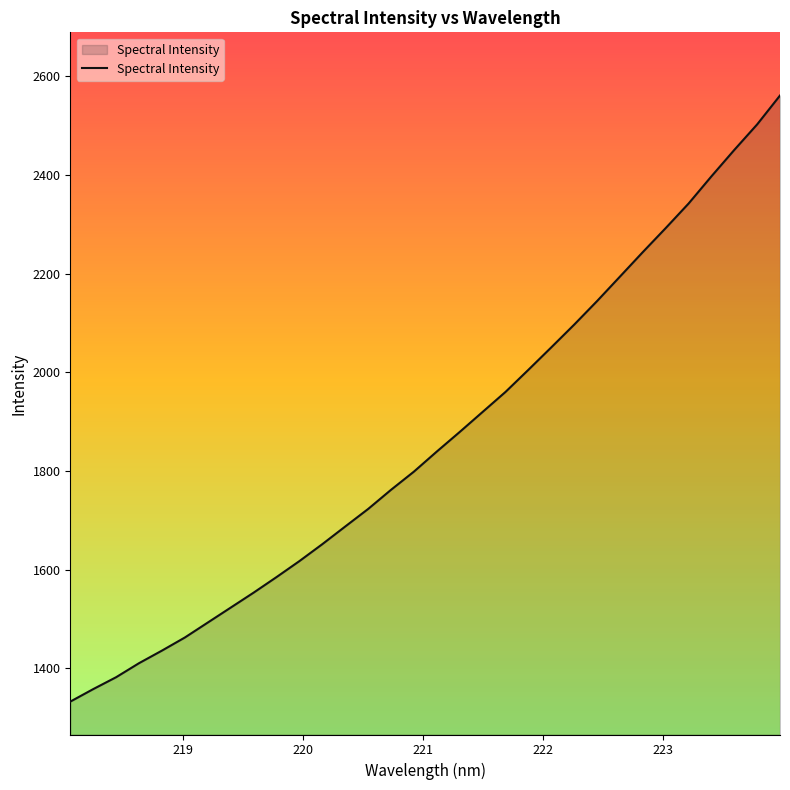

What is the difference between the maximum and second lowest values?

1203.1